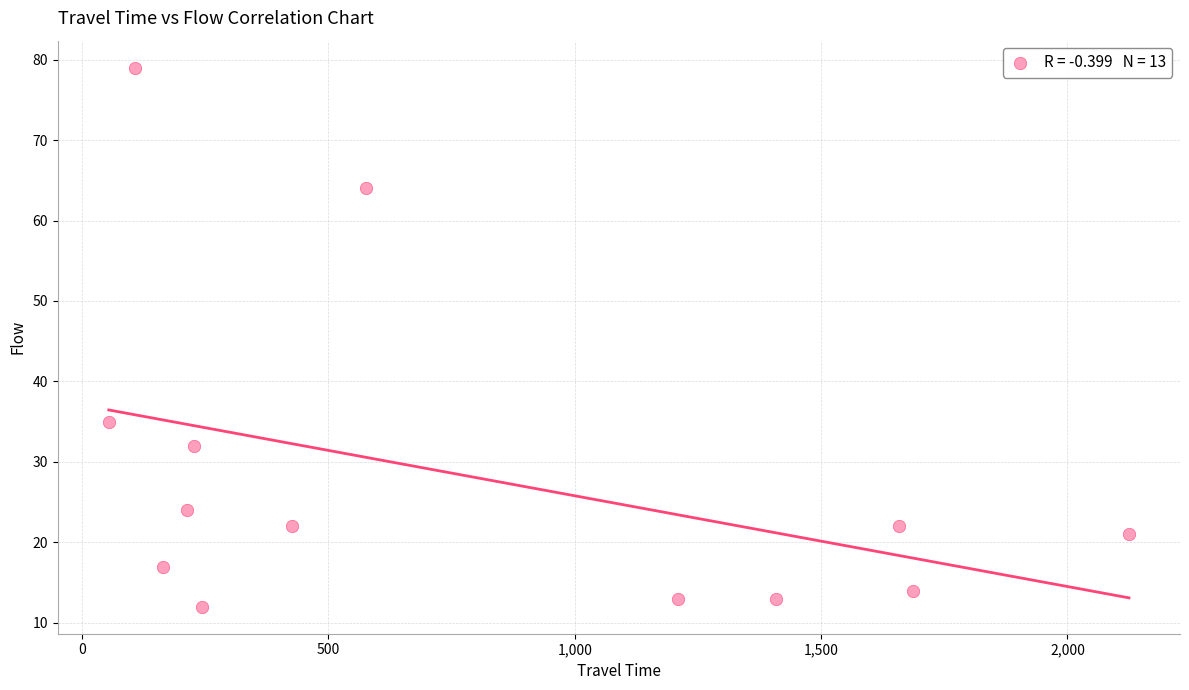

What is the range of Y values (max minus min)?

67